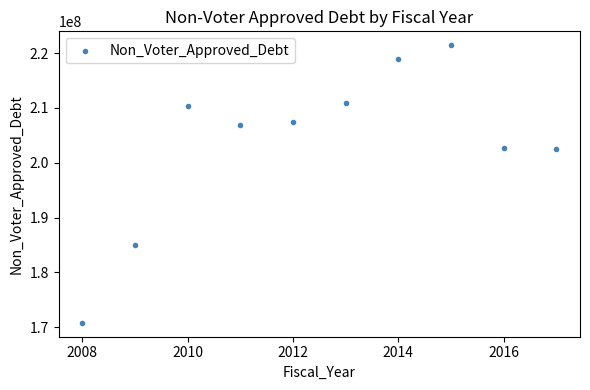

What is the range of X values (max minus min)?

9